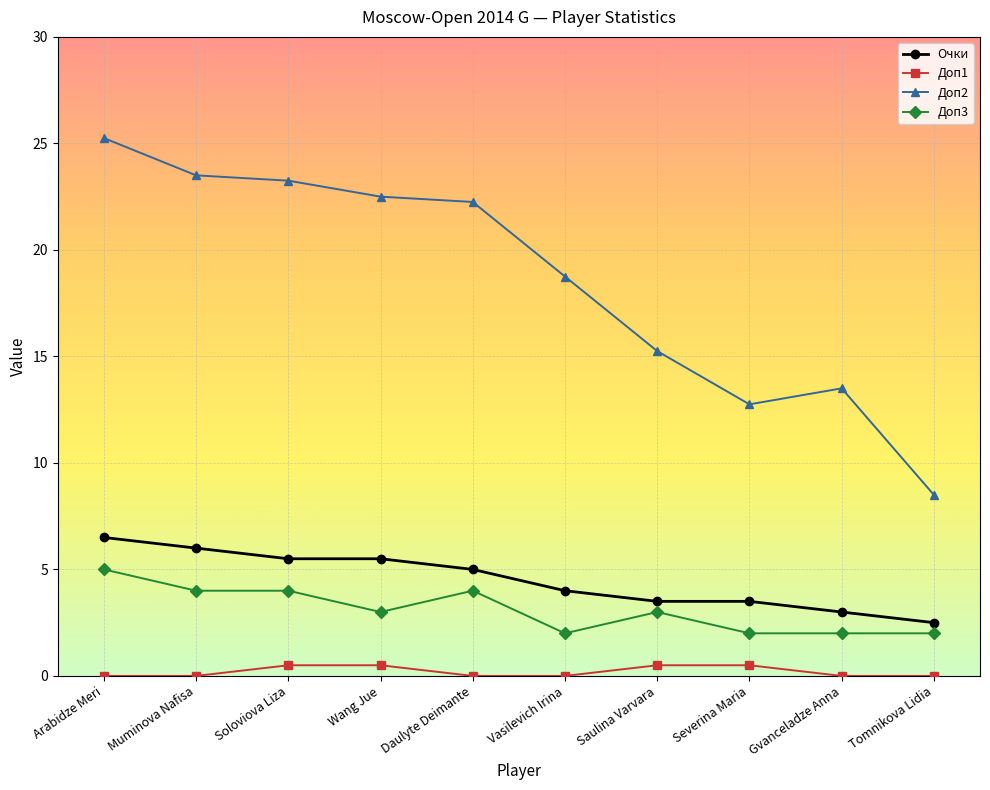

Which series has the largest range (max minus min)?

Доп2